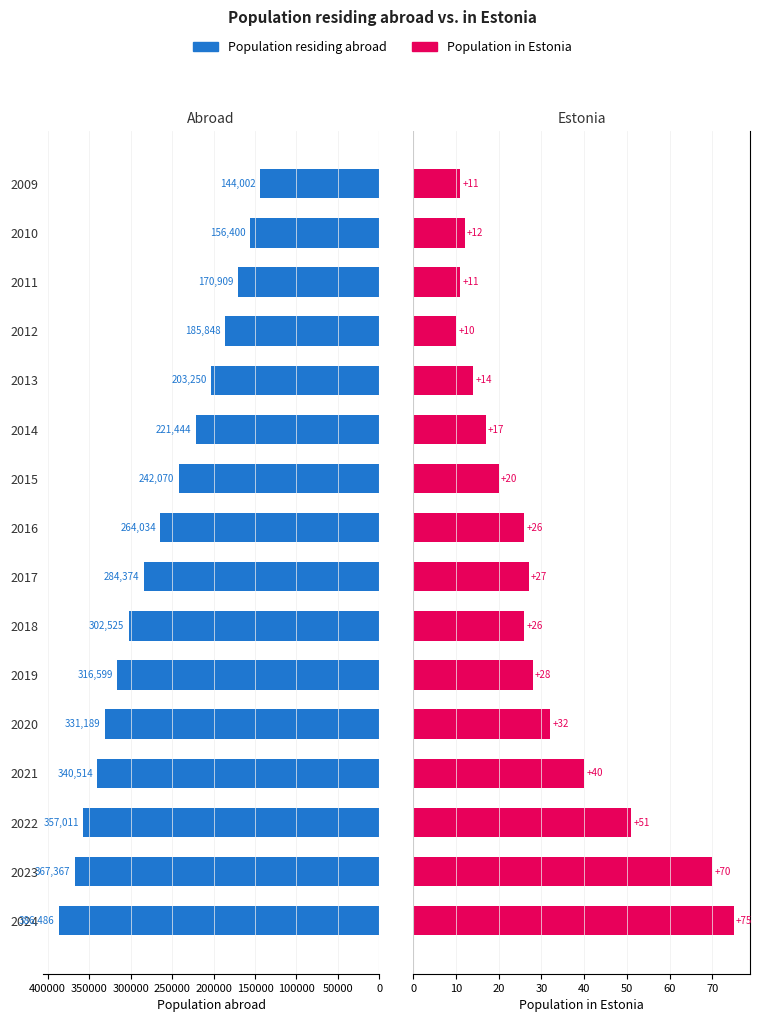

How many series are shown in this chart?

2